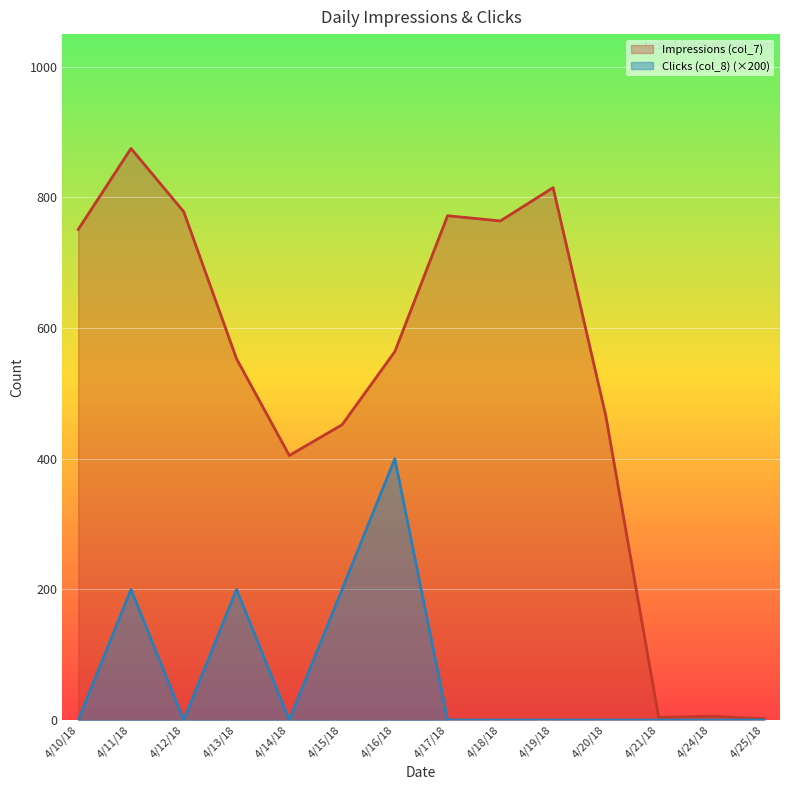

True or false: Impressions (col_7) and Clicks (col_8) cross at least once.

False